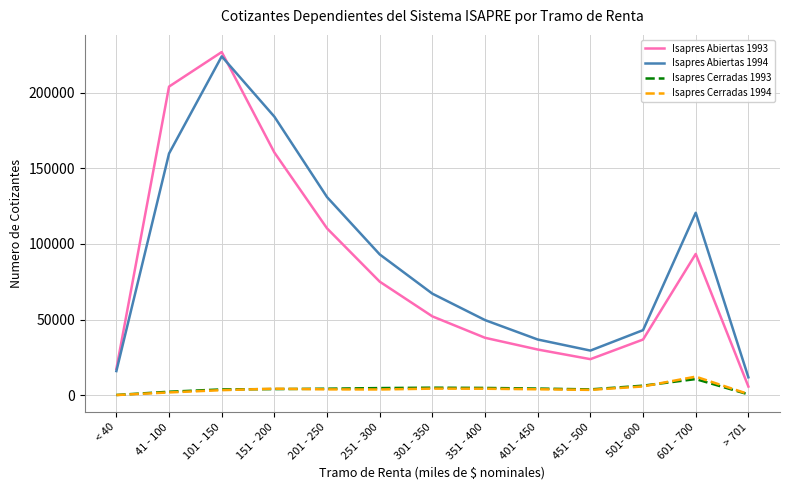

What position from the right is 101 - 150?

11